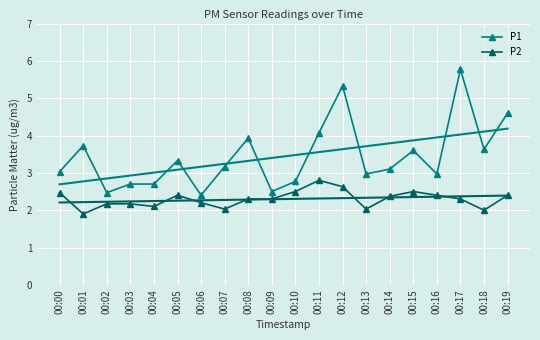

What is the lowest value of the P1 series?

2.4